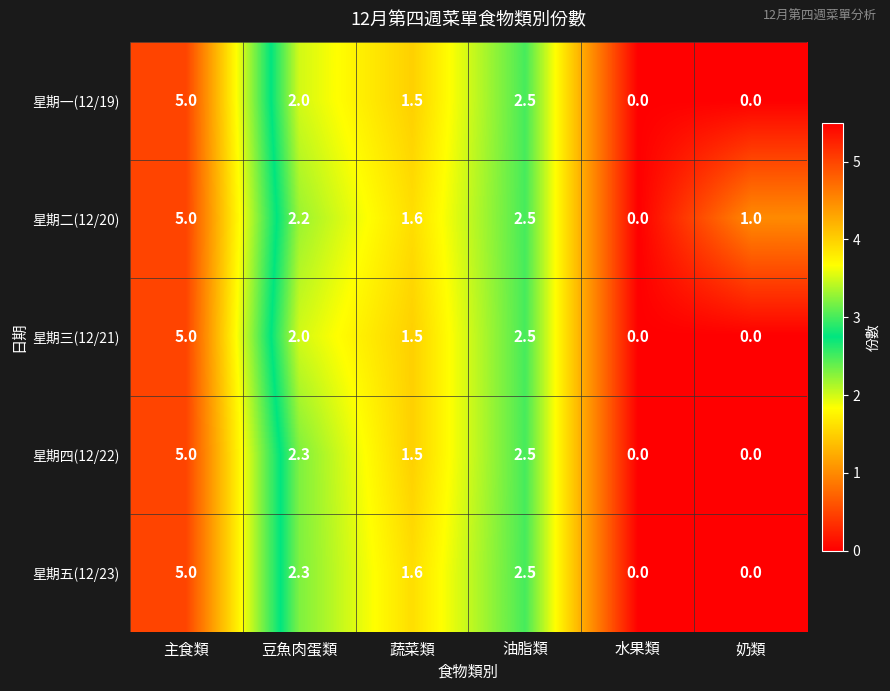

Read the 星期二(12/20) value at 主食類.

5.0